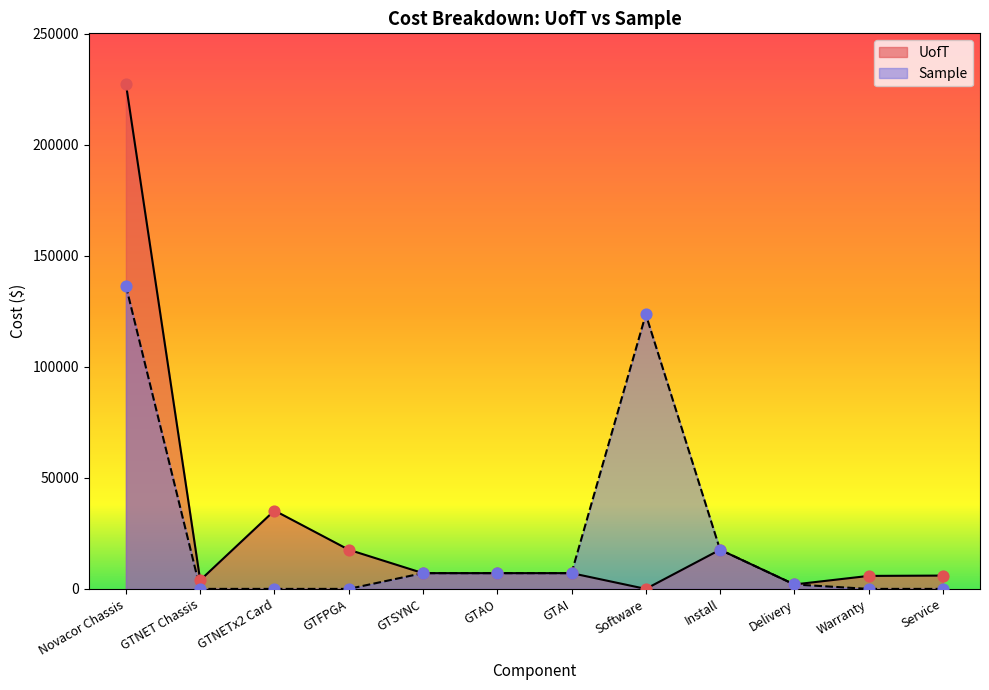

What is the total value across all series at GTAI?

14200